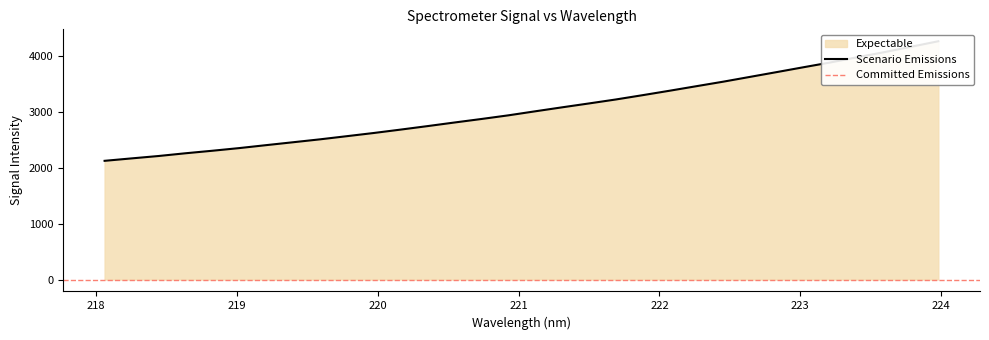

How many lines are shown in the chart?

1